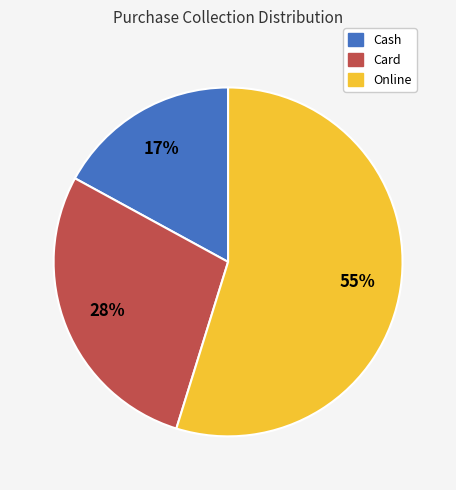

Which slice is the largest?

Online